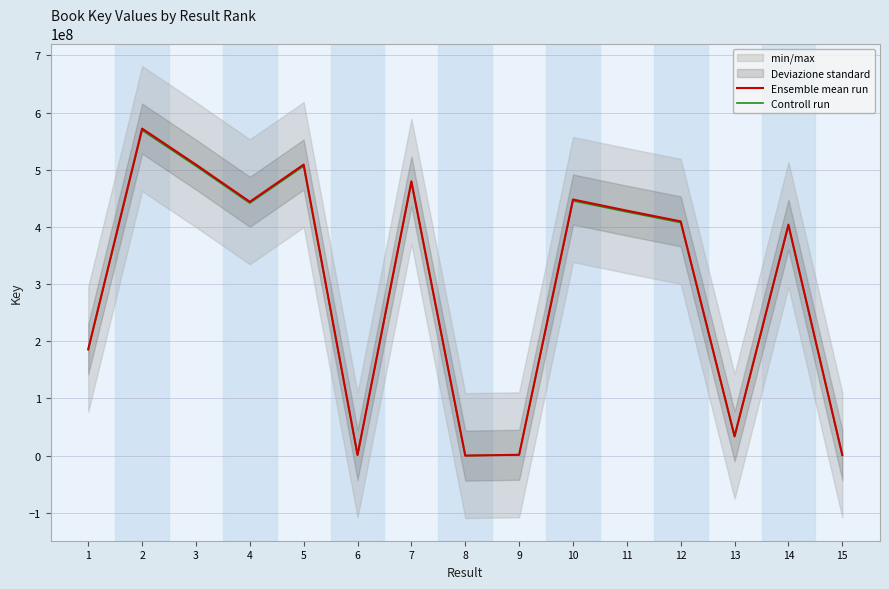

At how many categories does at least one series exceed 10808181?

11